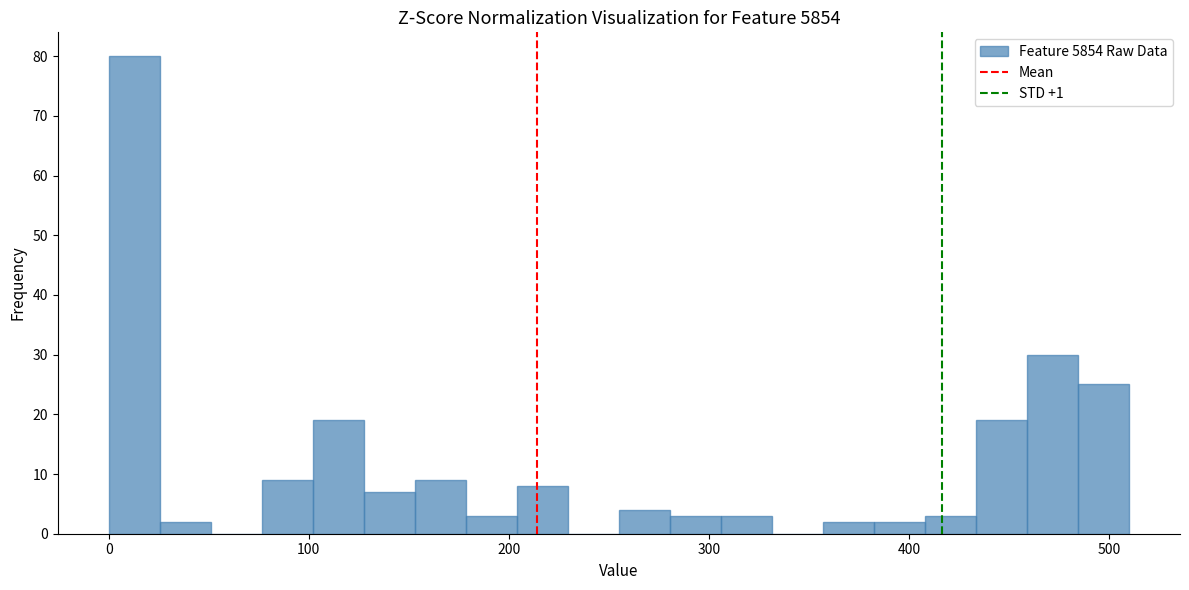

Read against the x-axis, roughly where is the centre of the tallest bar?

10